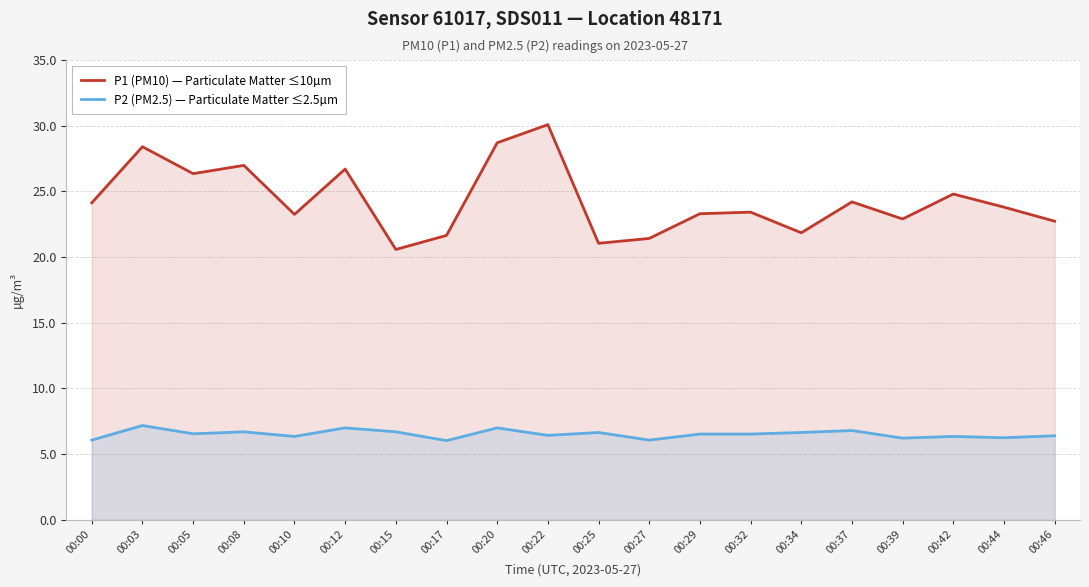

Reading right to left, what are all the values shown in this chart?

P1 (PM10) — Particulate Matter ≤10µm: 22.7	23.8	24.8	22.9	24.2	21.9	23.4	23.3	21.4	21.1	30.1	28.7	21.6	20.6	26.7	23.2	27.0	26.4	28.4	24.1
P2 (PM2.5) — Particulate Matter ≤2.5µm: 6.4	6.2	6.3	6.2	6.8	6.7	6.5	6.5	6.1	6.7	6.4	7.0	6.0	6.7	7.0	6.3	6.7	6.5	7.2	6.1